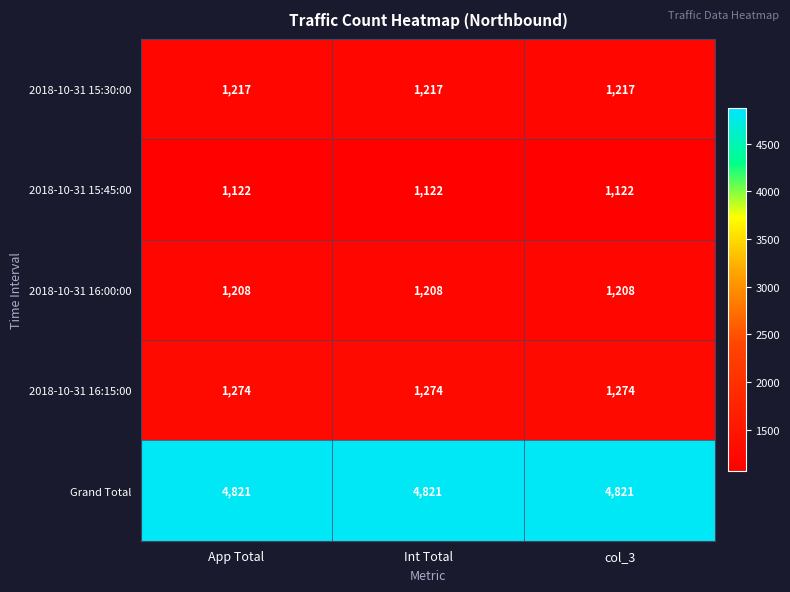

How many series are shown in this chart?

5